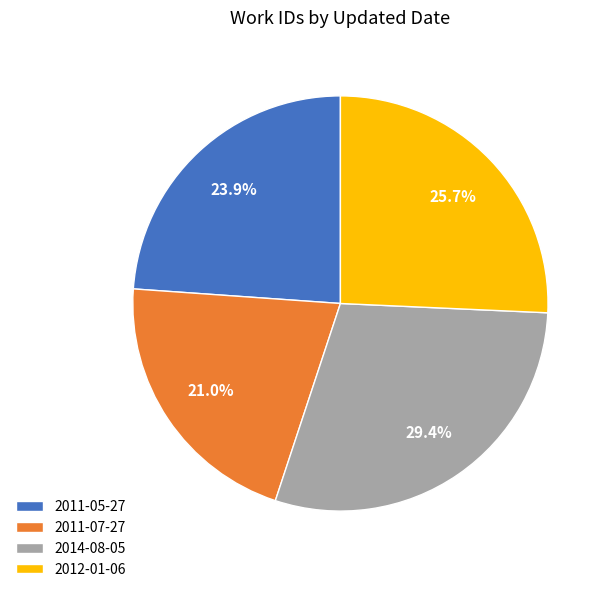

The 2014-08-05 slice represents 29% of the pie. True or false?

True